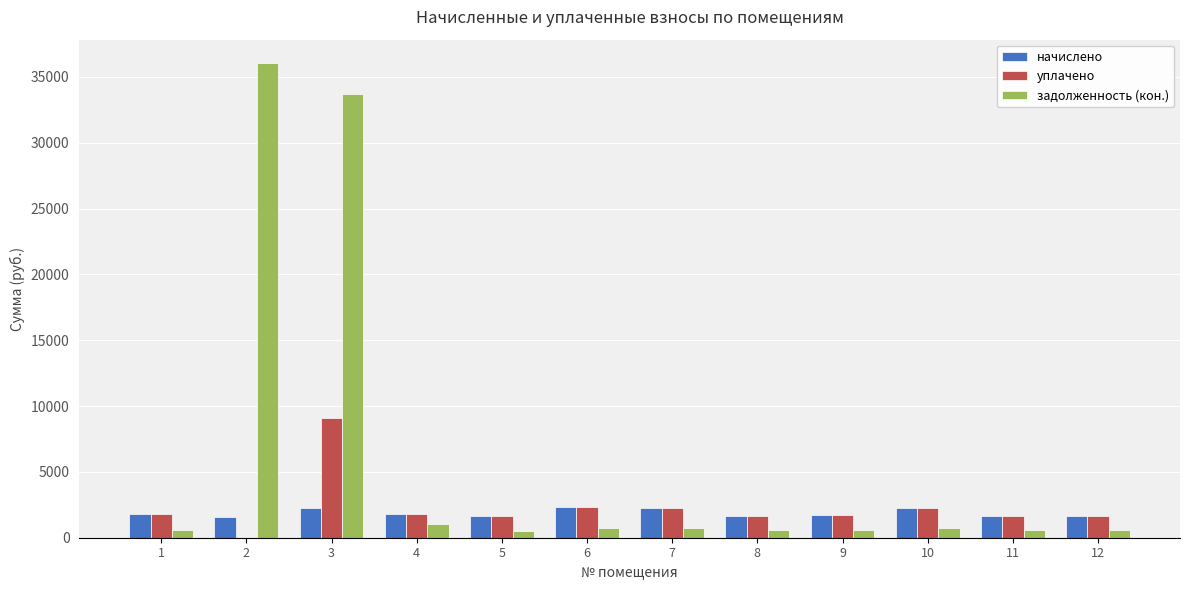

How many data points in задолженность (кон.) are above 741?

6